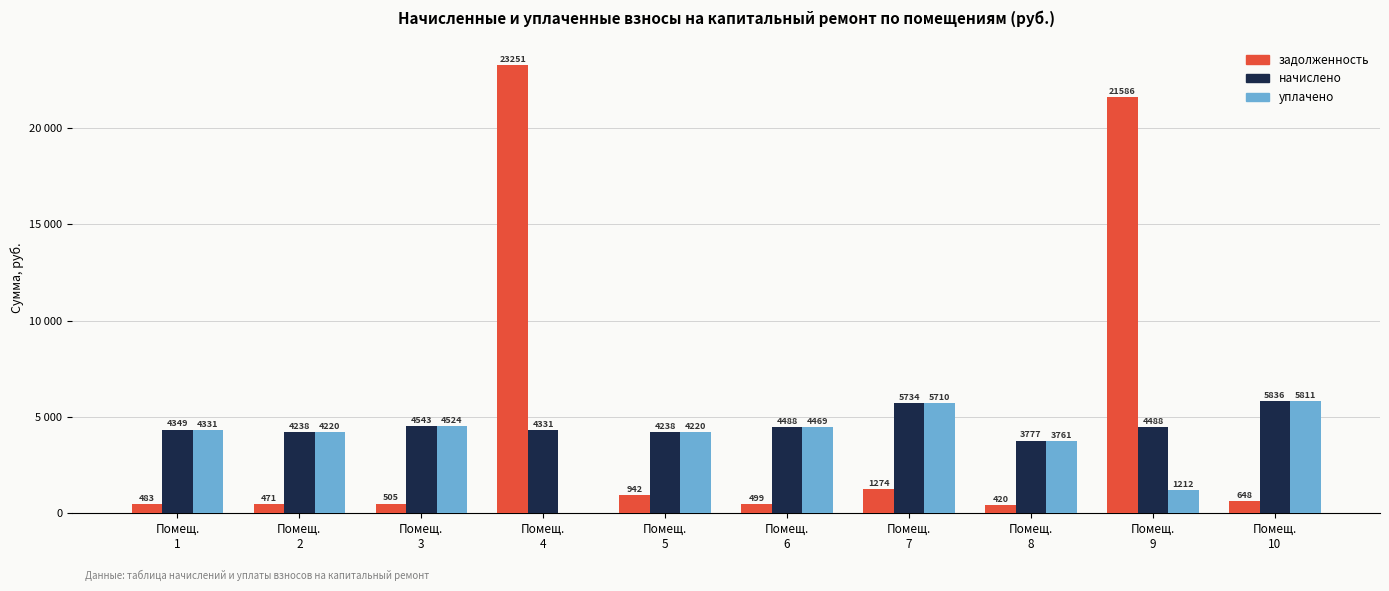

At which category does the chart reach its peak across all series?

Помещ.
4